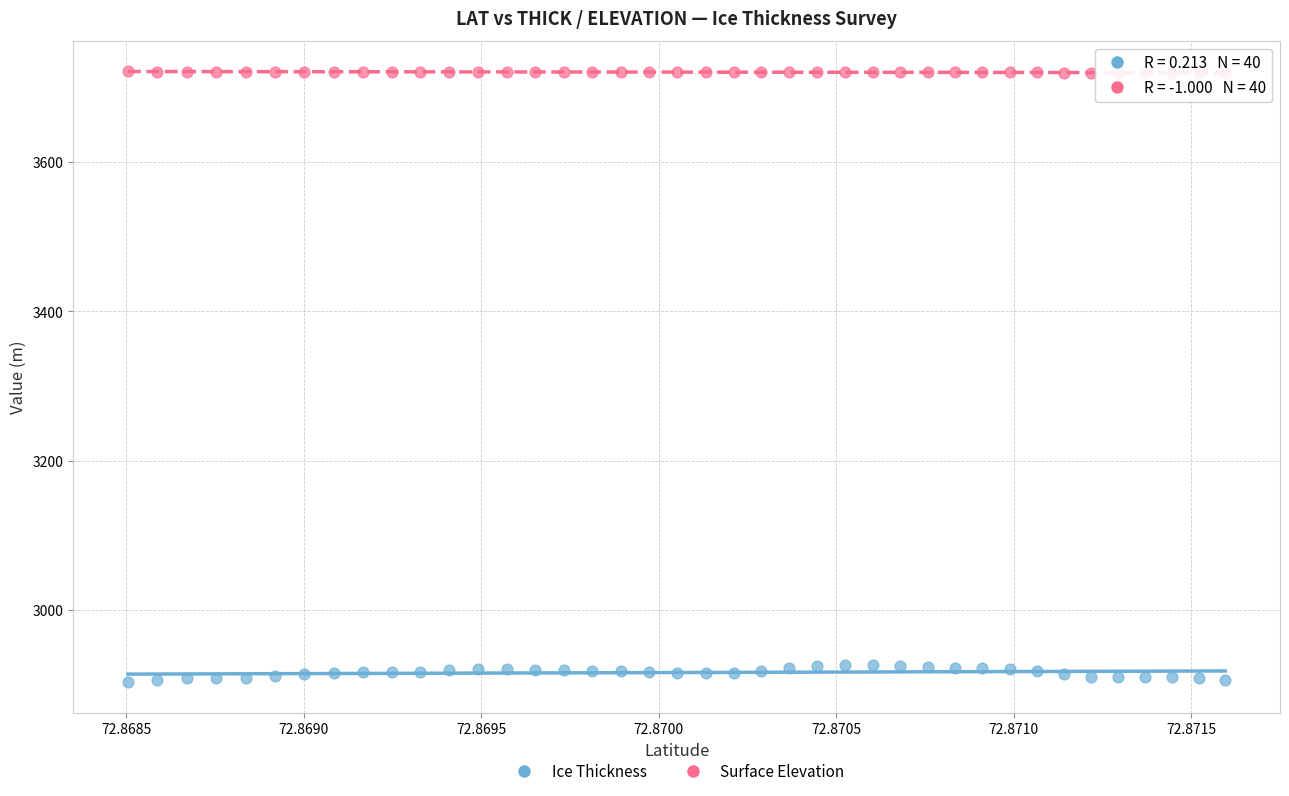

Which series has the widest spread of Y values?

Ice Thickness